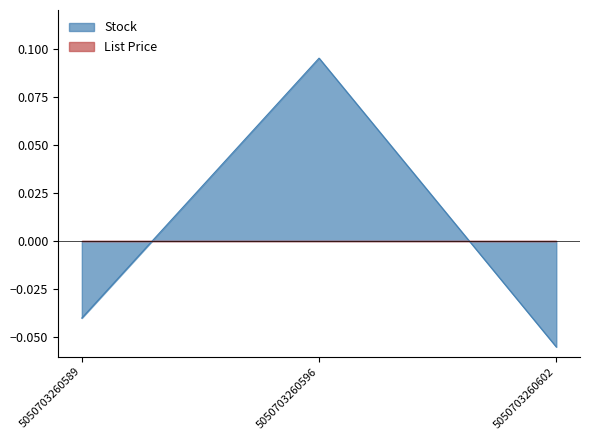

How many positive values are there?

1